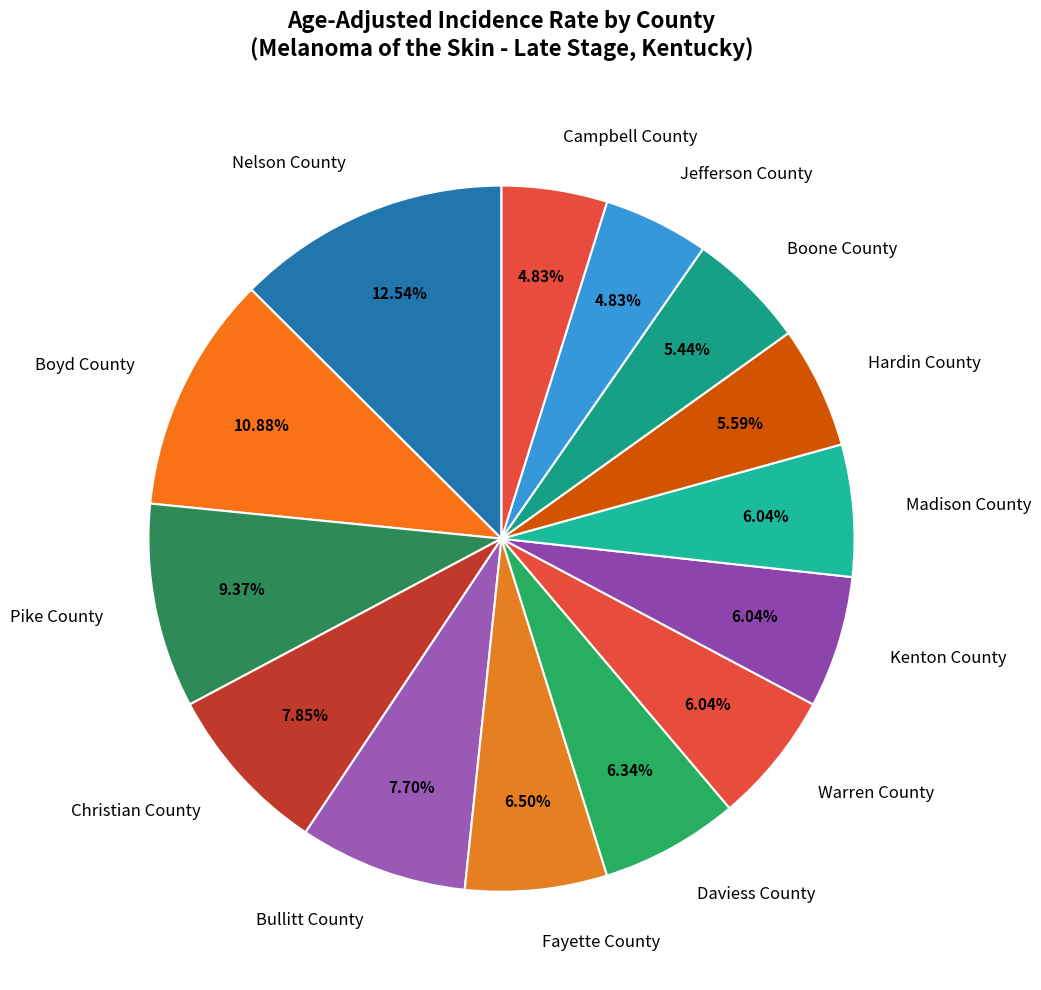

To the nearest percent, what is the difference between the largest and smallest slice percentages?

8%